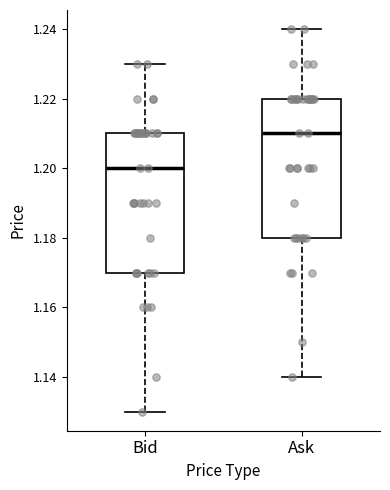

Reading left to right, read every box against the y-axis: the position of its median line, the range the box covers, and the ends of its whiskers. The values are not printed on the chart, so give them approximately, as read against the axis.

Bid: median 1.20, box 1.17 to 1.21, whiskers 1.13 to 1.23
Ask: median 1.21, box 1.18 to 1.22, whiskers 1.14 to 1.24